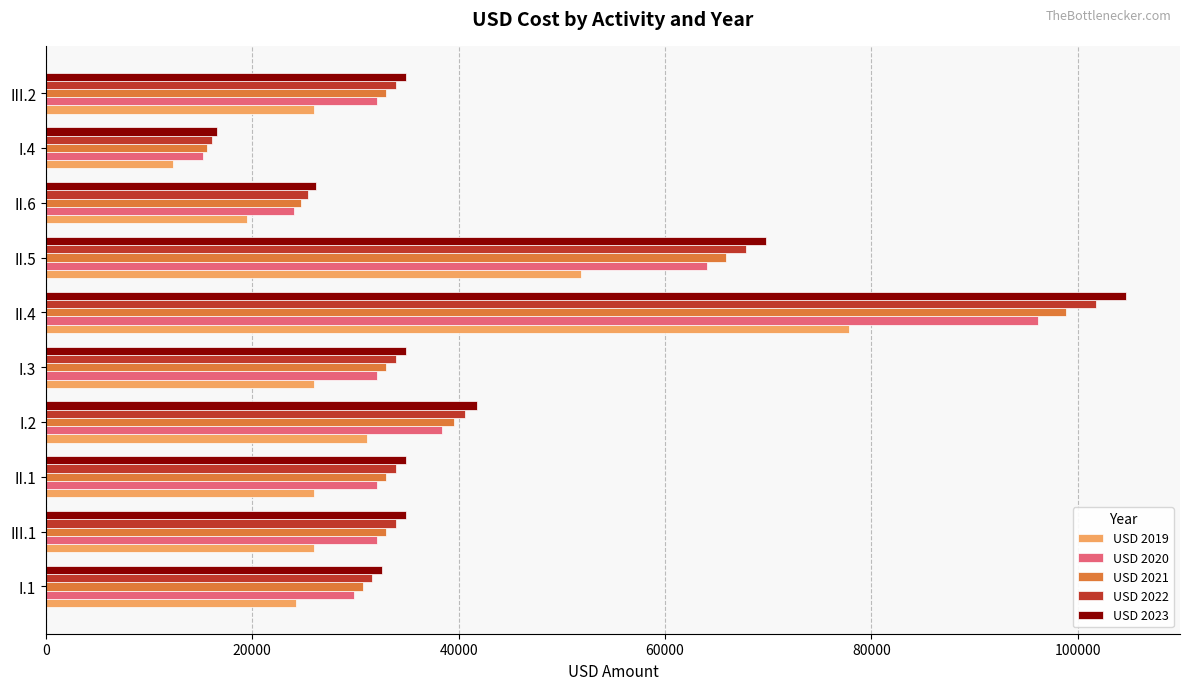

How many data points in USD 2023 are less than 34895?

3